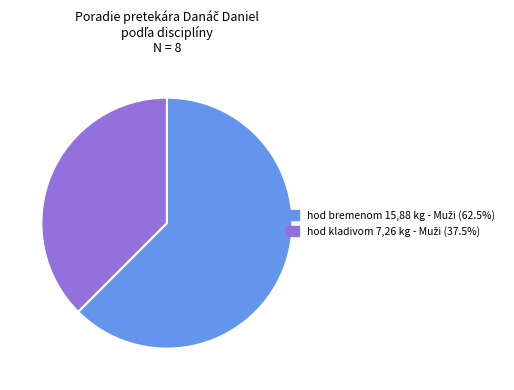

Is there a majority slice in this chart?

Yes